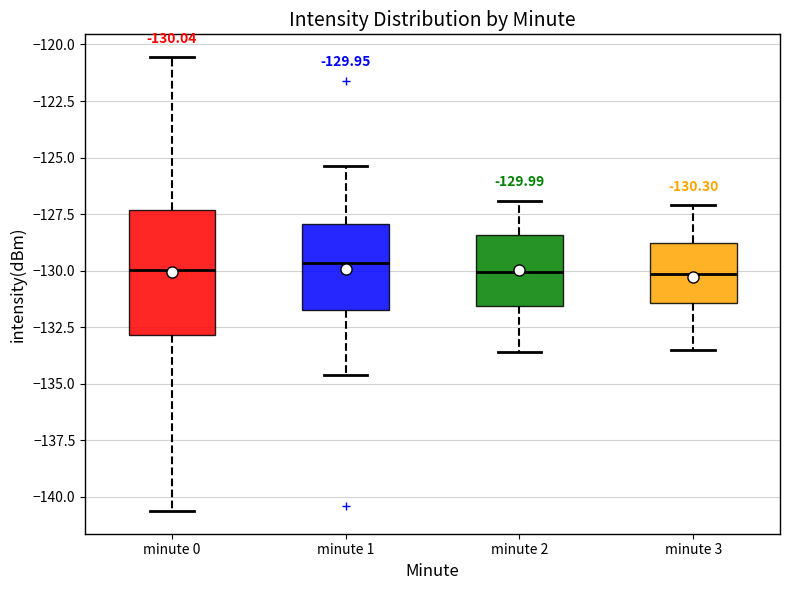

Comparing the boxes themselves (not the whiskers), which one is the tallest?

minute 0